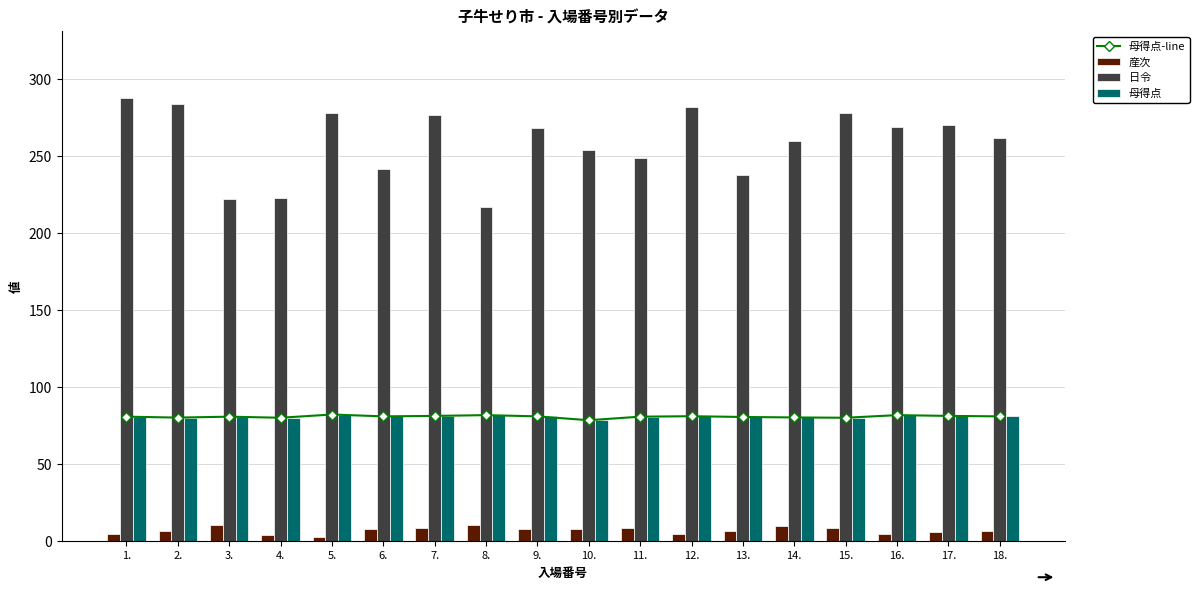

Are the bars horizontal?

No